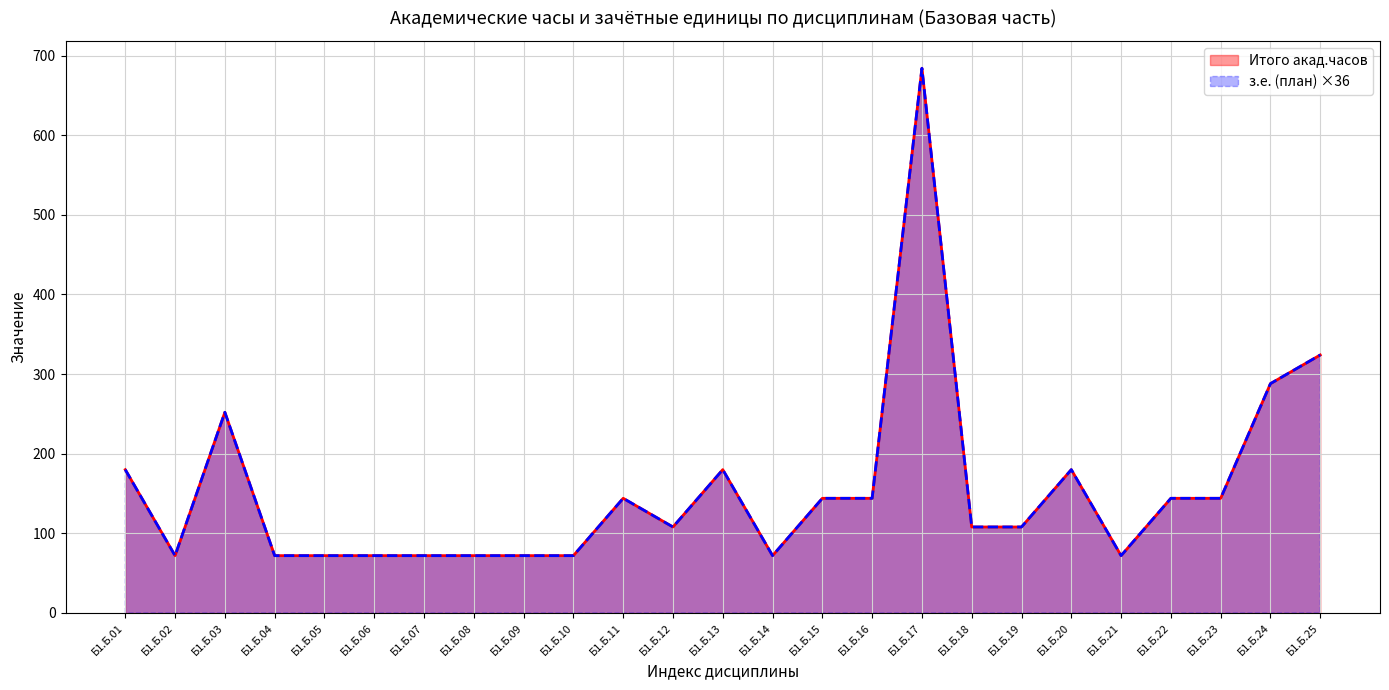

In з.е. (план), how many points are higher than both neighbors (excluding endpoints)?

5